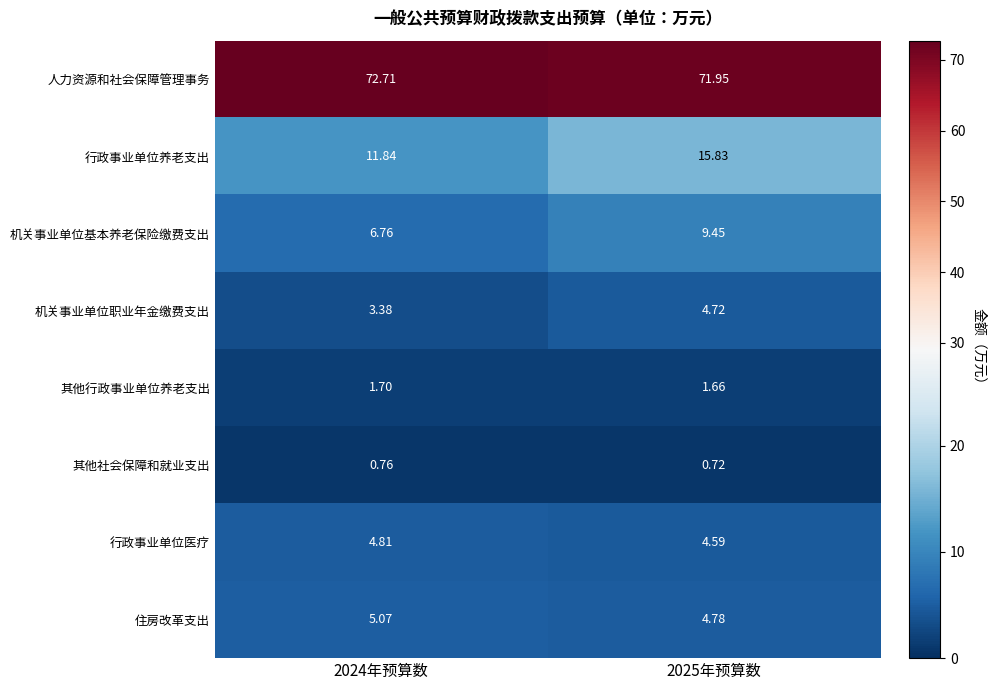

At which category is the sum across all series the highest?

2025年预算数